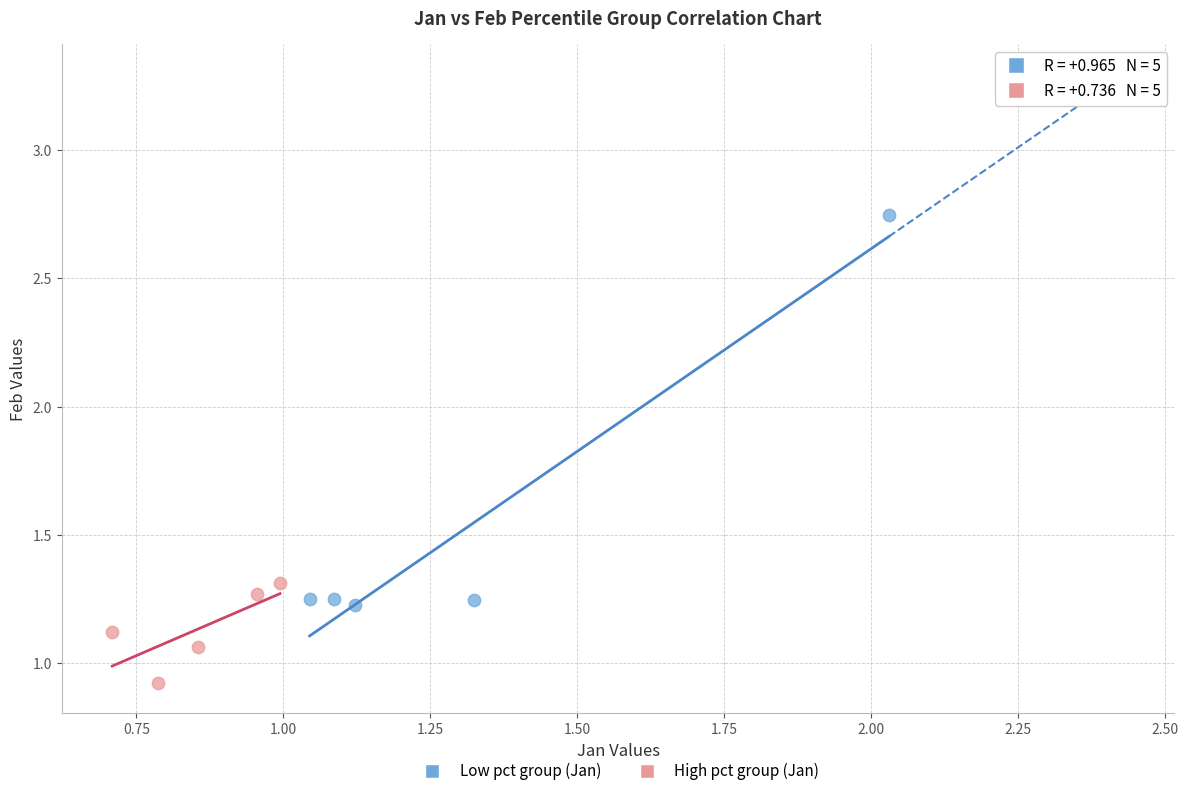

What are all the series names shown in the legend?

Low pct group (Jan), High pct group (Jan)